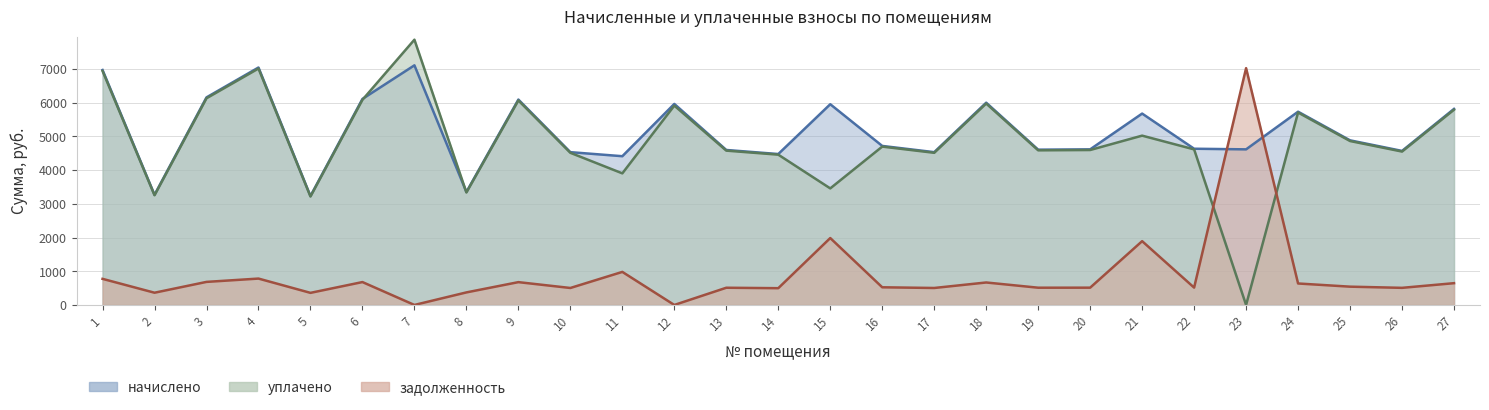

Rank the series by their maximum value, from lowest to highest.

задолженность, начислено, уплачено